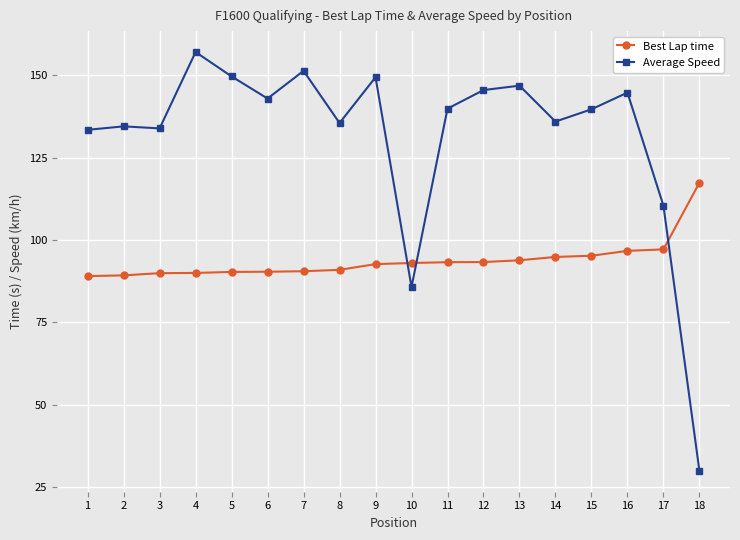

List the series in order of their peak value, highest first.

Average Speed, Best Lap time